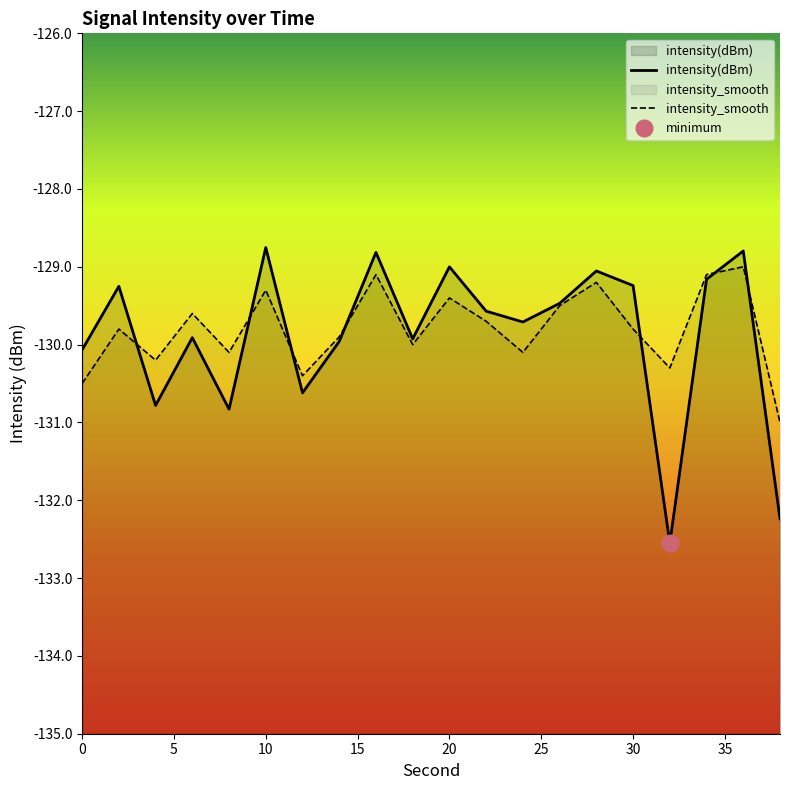

The intensity_smooth series shows -129.8 at 30. True or false?

True